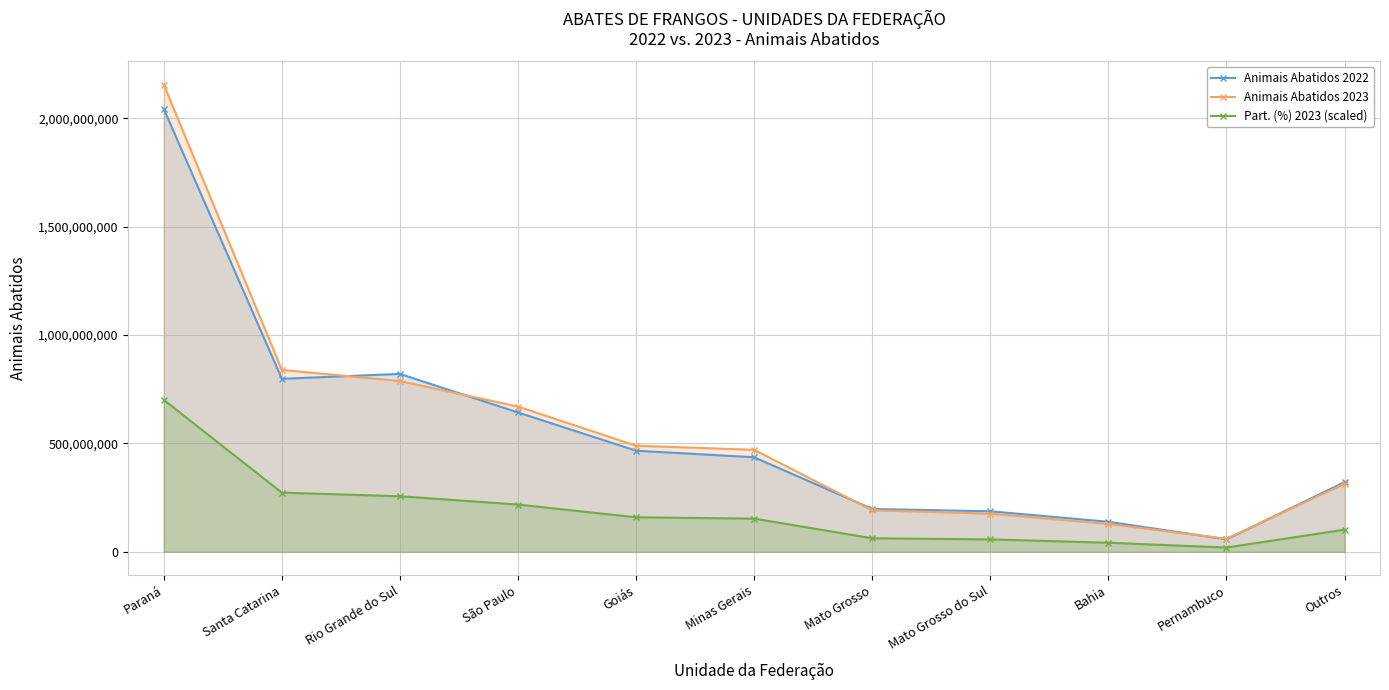

What is the difference between the maximum and second lowest values in the Part. (%) 2023 (scaled) series?

659114998.7